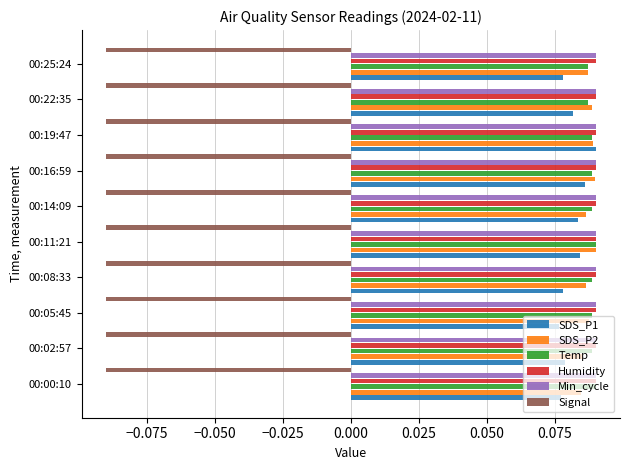

How many SDS_P1 values are between 0 and 1?

10